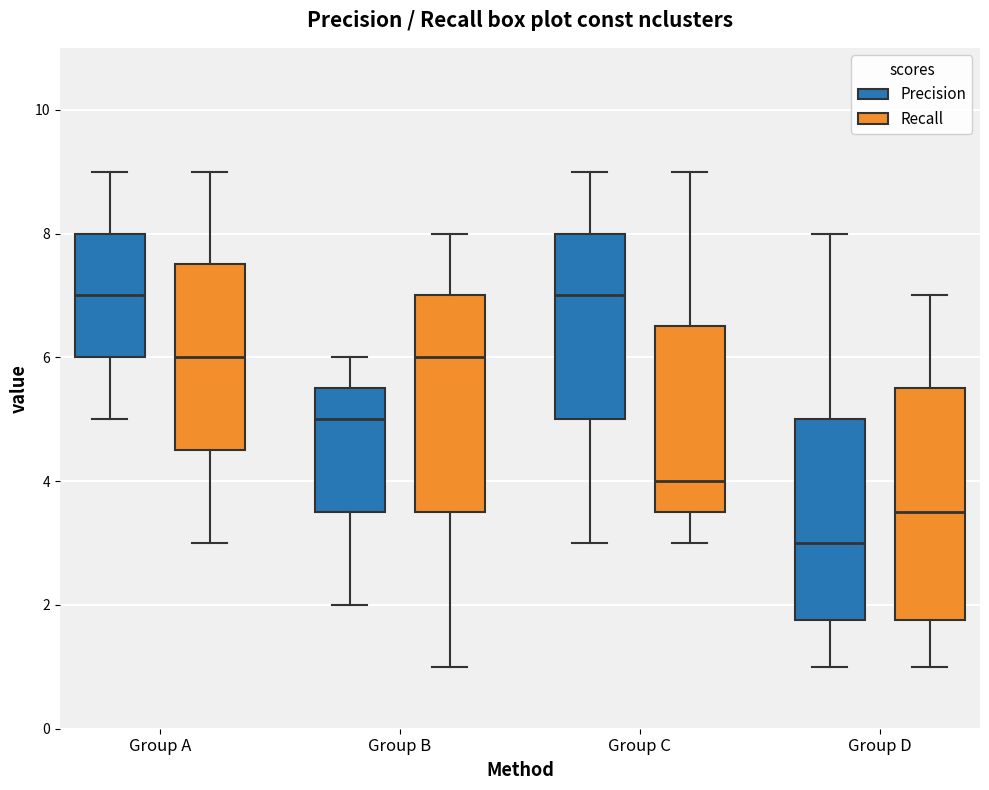

Which box's median line is the lowest?

Group D (Precision)